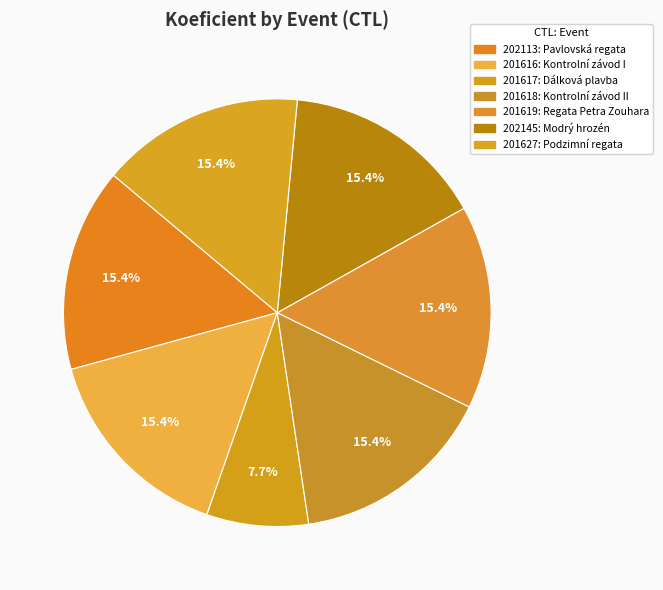

Do 201627 and 202145 together represent more than half of the pie?

No